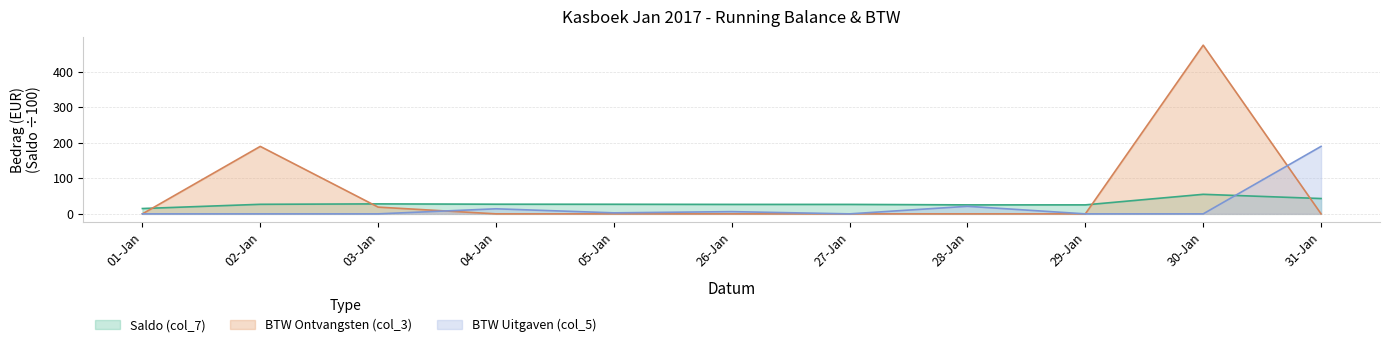

What is the sum of the BTW Ontvangsten (col_3) values at 29-Jan and 30-Jan?

475.0